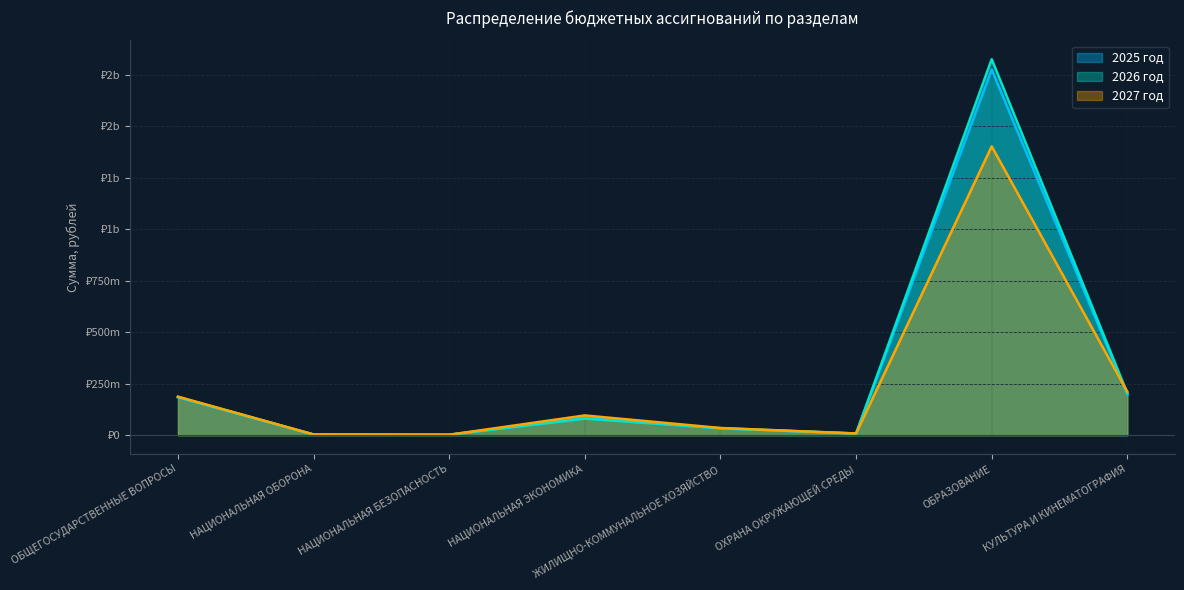

True or false: 2026 год and 2027 год cross at least once.

True